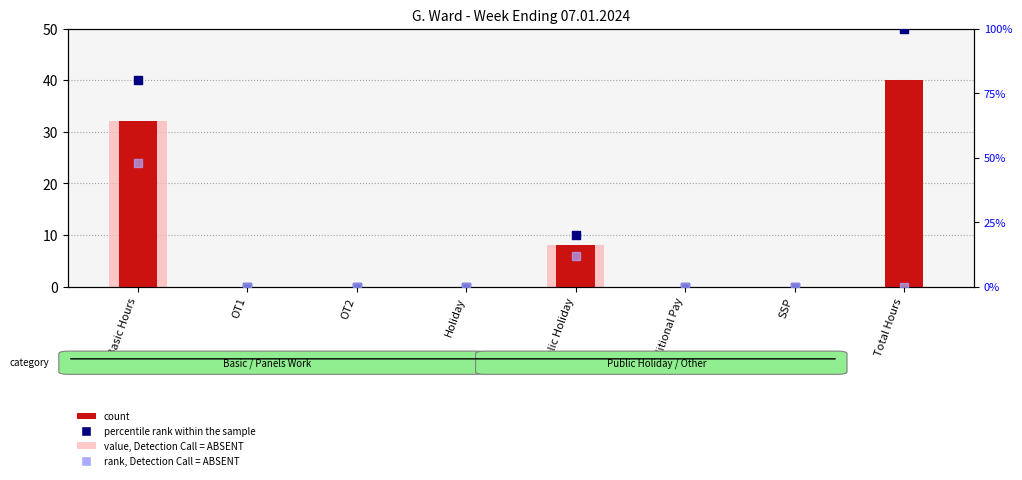

Which series contains the highest Y value?

percentile rank within the sample